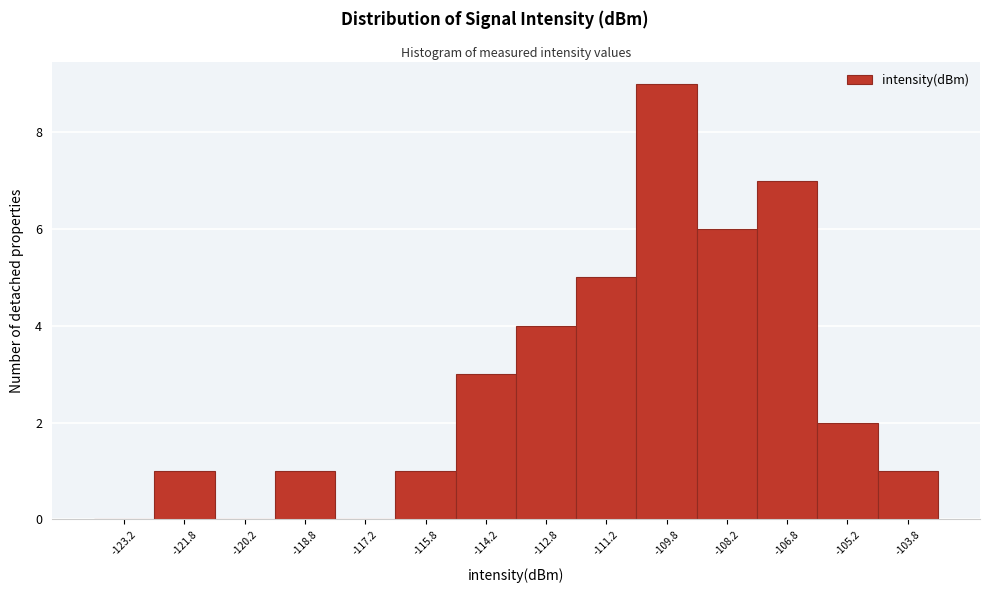

How tall is the bar that spans -109.0 to -107.5 on the x-axis? Neither the bar edges nor the heights are printed on the chart, so give them approximately, as read against the axes.

6